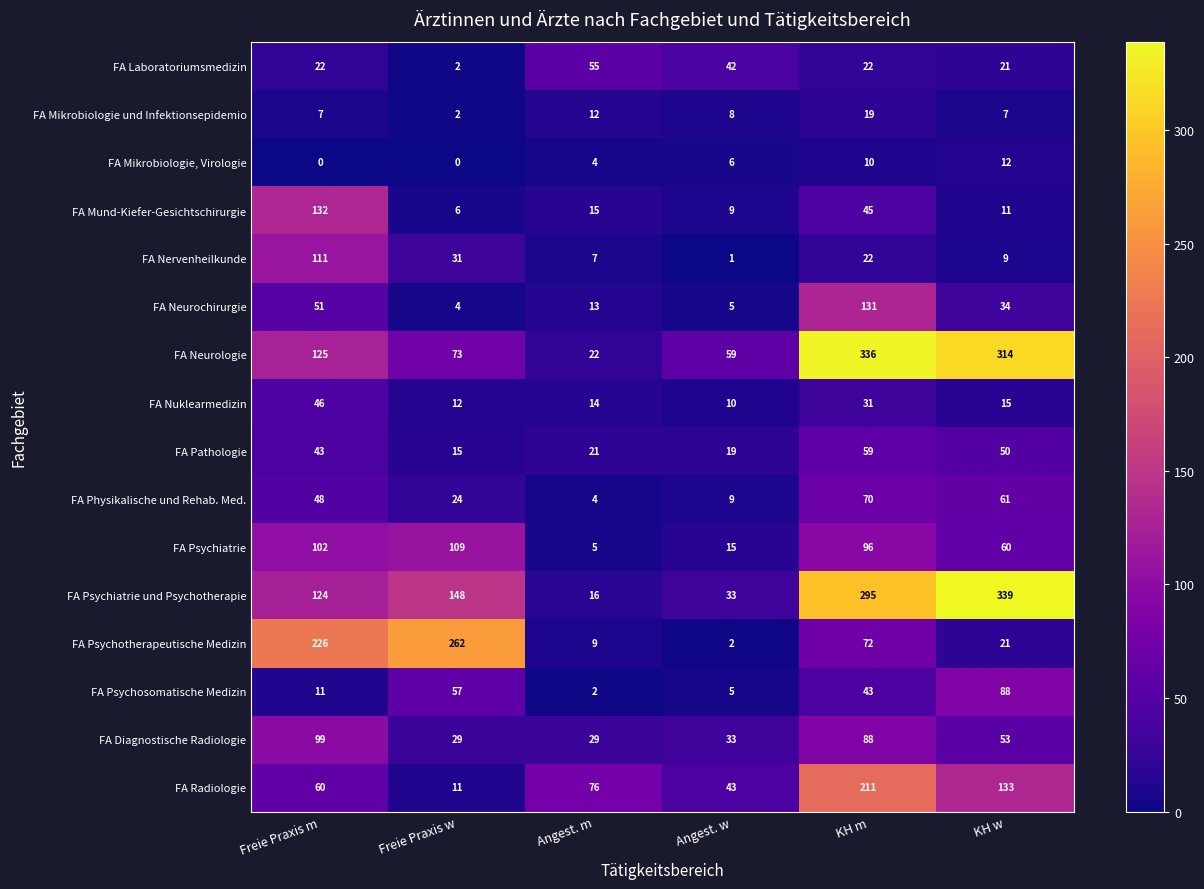

Between KH m and Angest. w, which is larger?

Angest. w